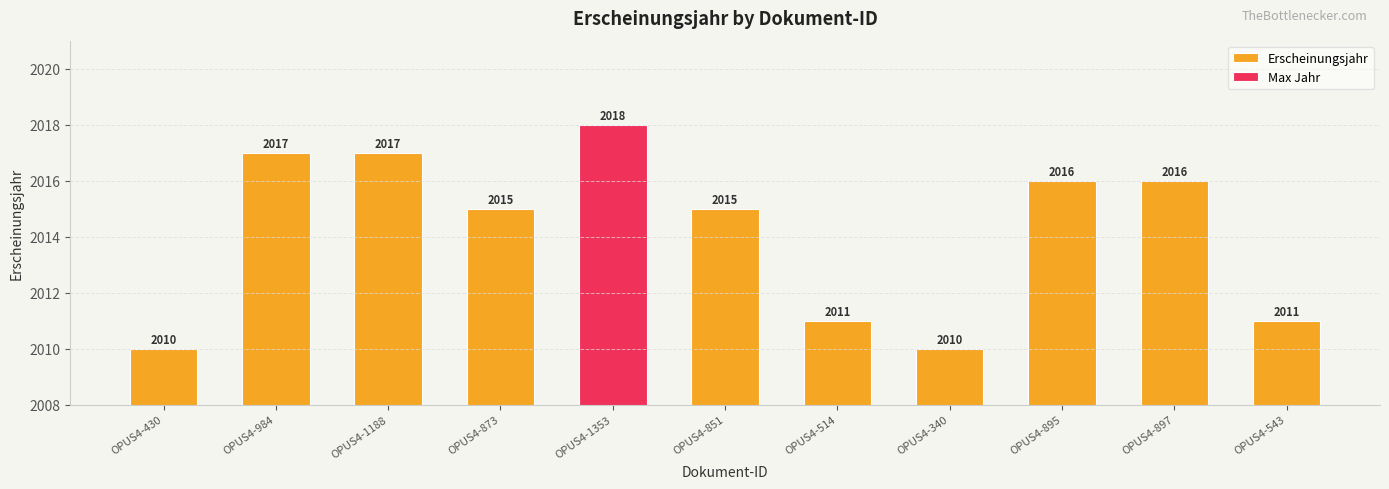

List the labels in order of value, largest first.

OPUS4-1353, OPUS4-984, OPUS4-1188, OPUS4-895, OPUS4-897, OPUS4-873, OPUS4-851, OPUS4-514, OPUS4-543, OPUS4-430, OPUS4-340